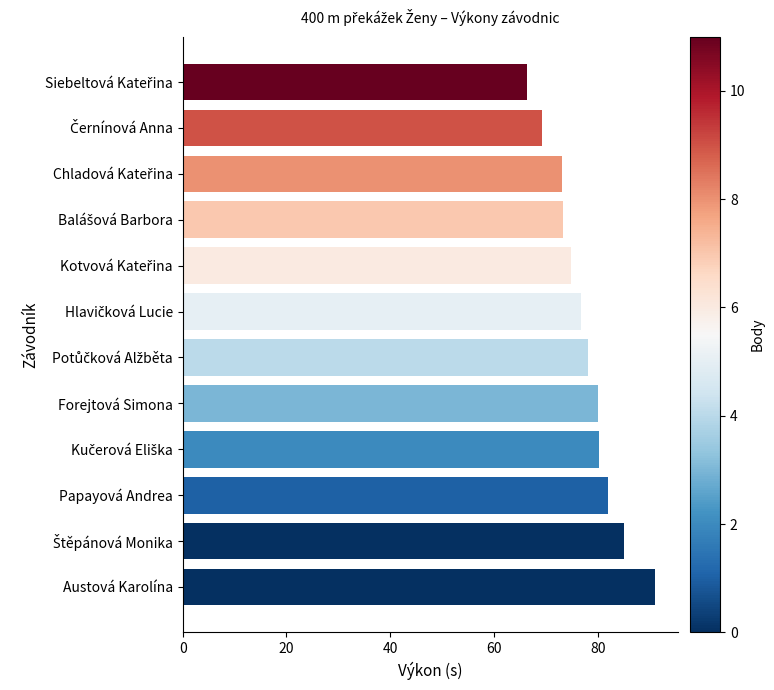

What is the difference between the maximum and minimum values?

24.6